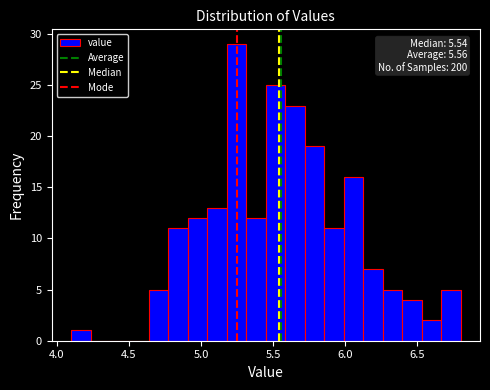

Read against the x-axis, roughly where is the centre of the tallest bar?

5.25